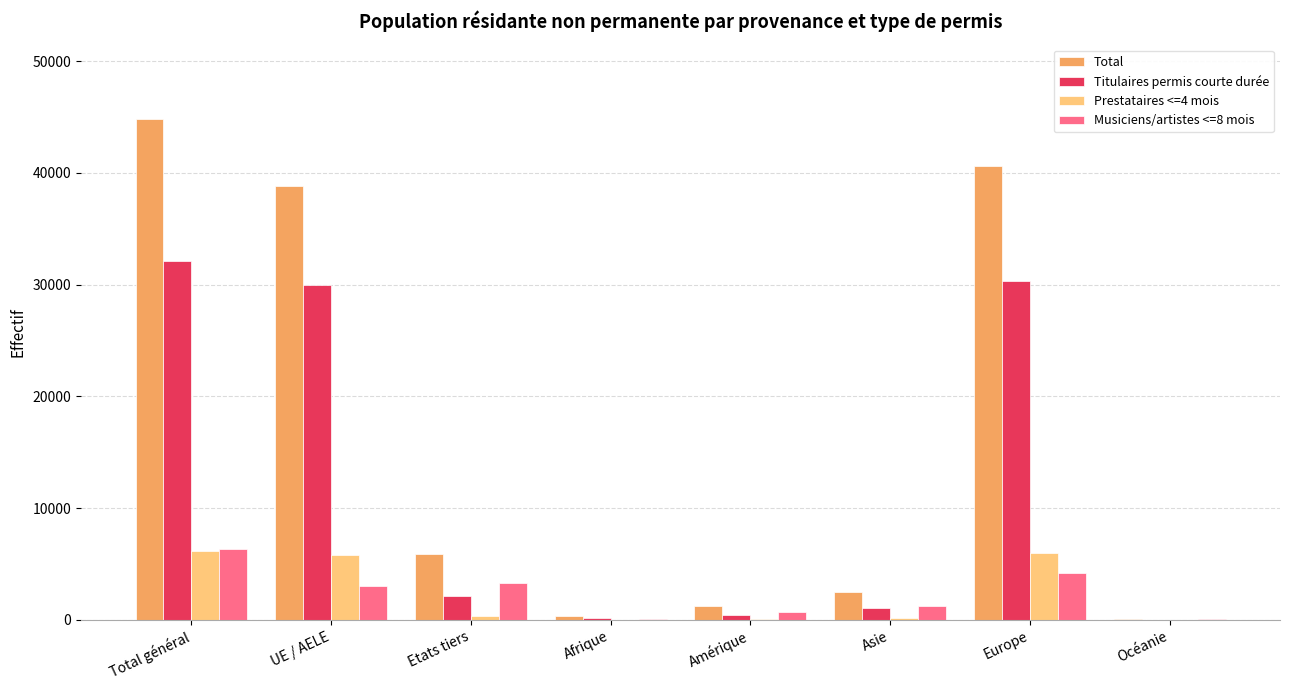

At which category is the sum across all series the highest?

Total général